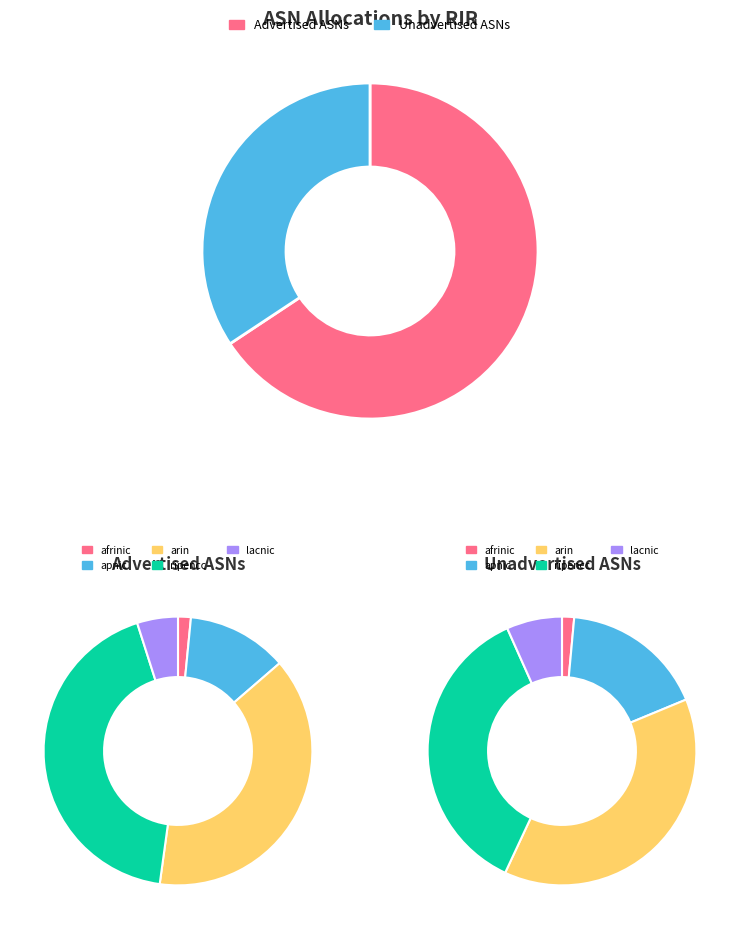

Count the number of slices in the pie.

5